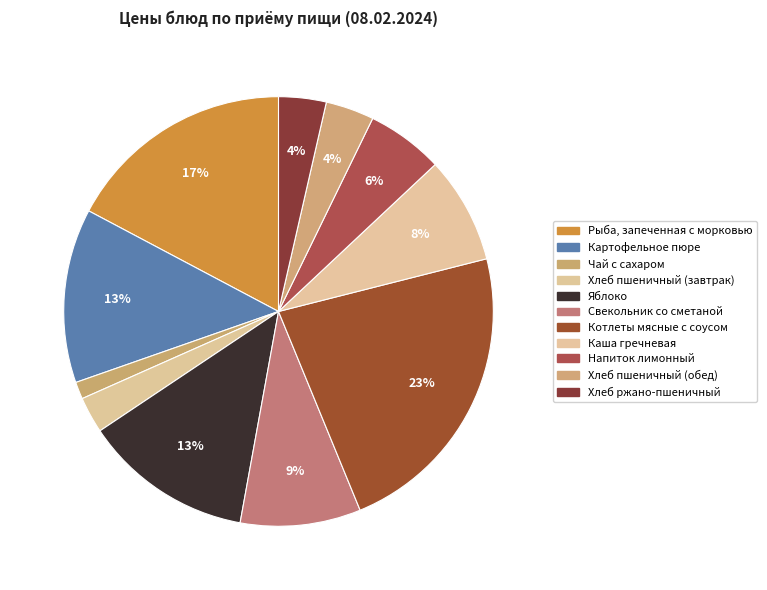

Is it true that Хлеб пшеничный (обед) is 1% of the pie?

False